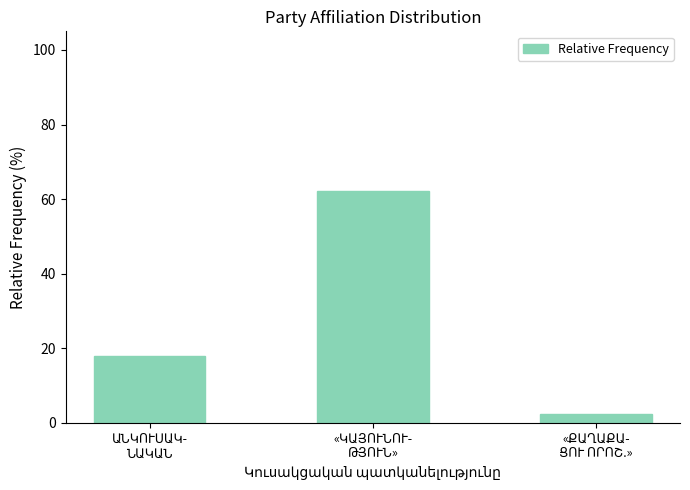

Reading left to right, extract all data points from this chart.

17.8	62.2	2.2